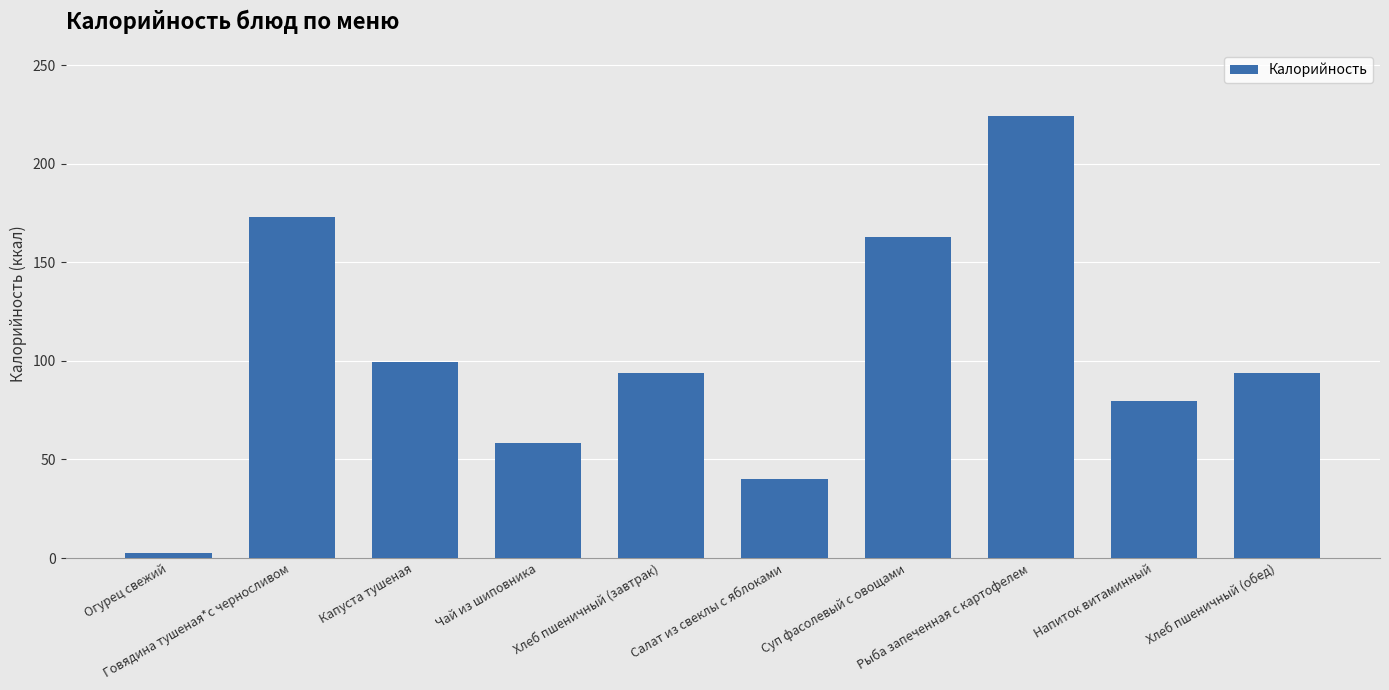

What is the smallest value displayed?

2.4